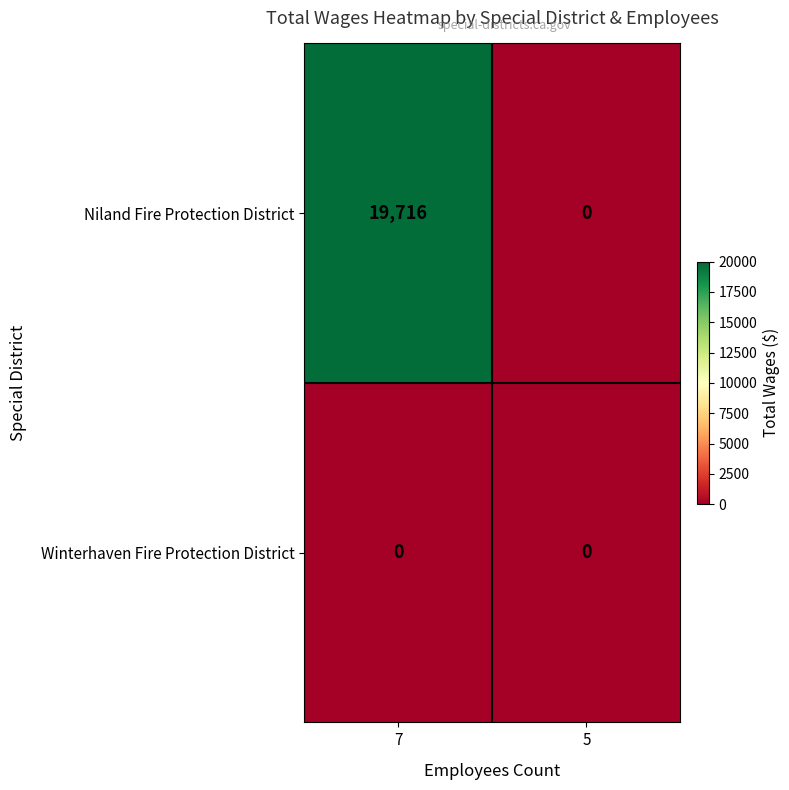

Reading right to left, extract all data points from this chart.

Niland Fire Protection District: 0	19716
Winterhaven Fire Protection District: 0	0